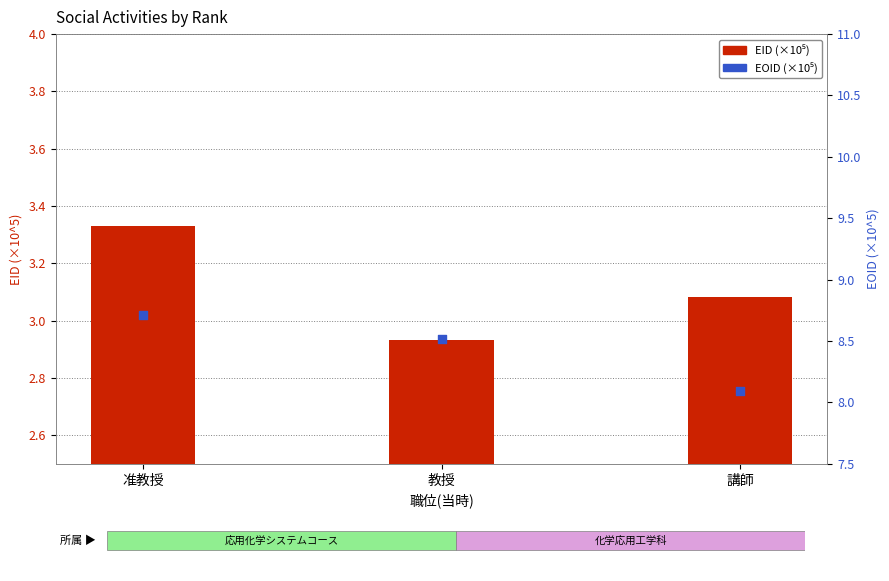

At how many categories does at least one series exceed 3?

3